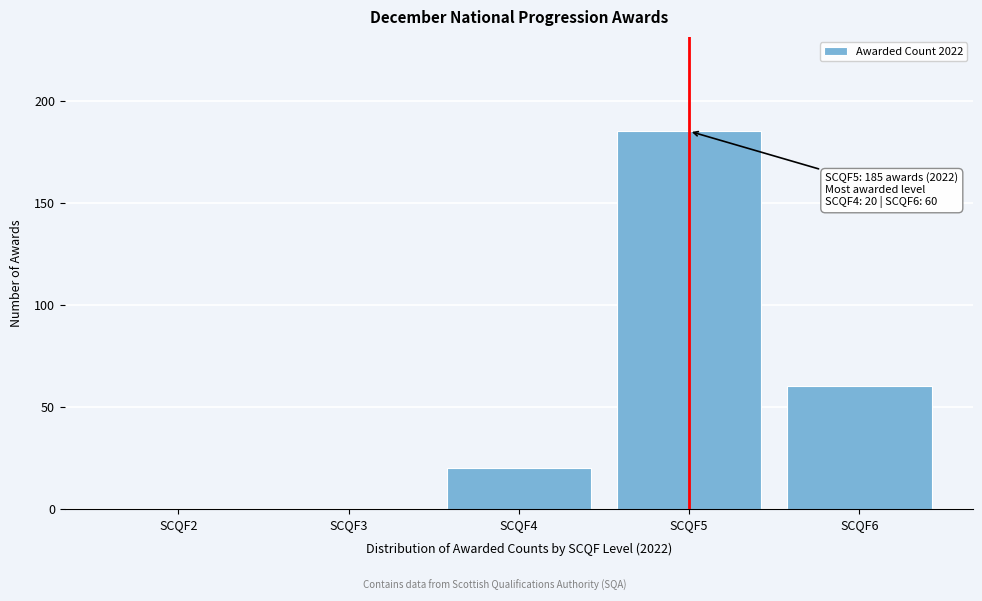

Reading right to left, transcribe all the data shown in this chart.

SCQF6=60	SCQF5=185	SCQF4=20	SCQF3=0	SCQF2=0